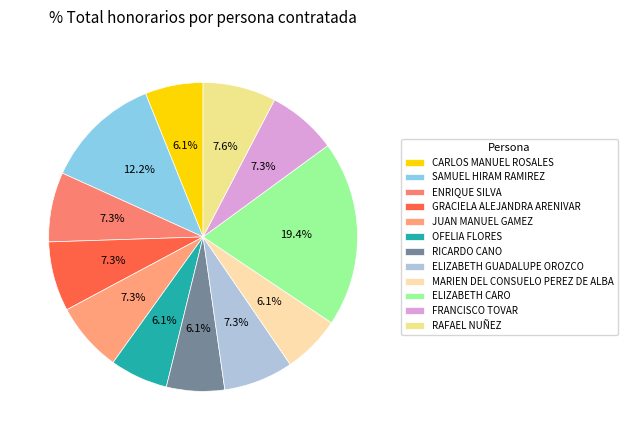

Does OFELIA FLORES represent more than half of the total?

No